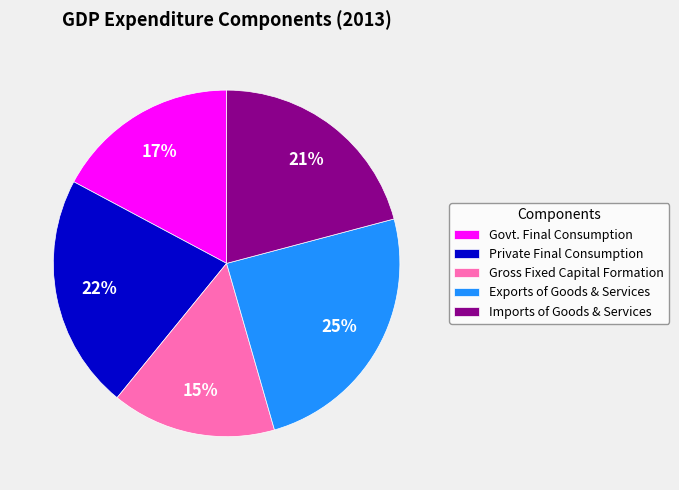

Between Gross Fixed Capital Formation and Exports of Goods & Services, which is larger?

Exports of Goods & Services